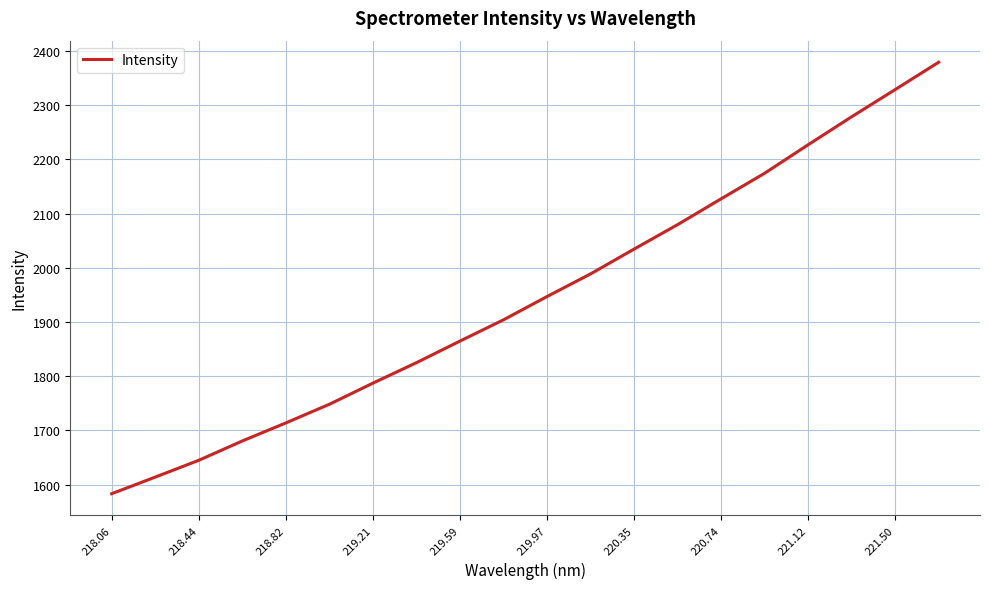

What is the maximum value shown in the chart?

2379.1